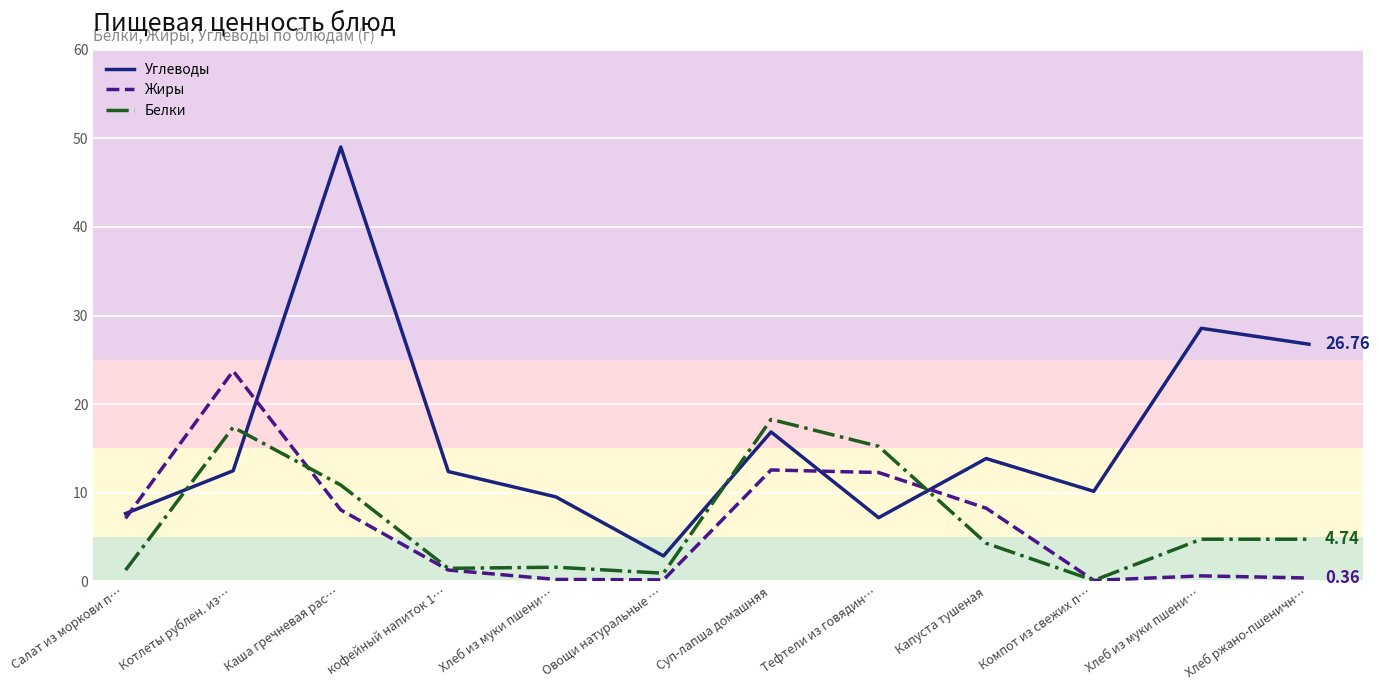

At which label does Углеводы reach its minimum?

Овощи натуральные …